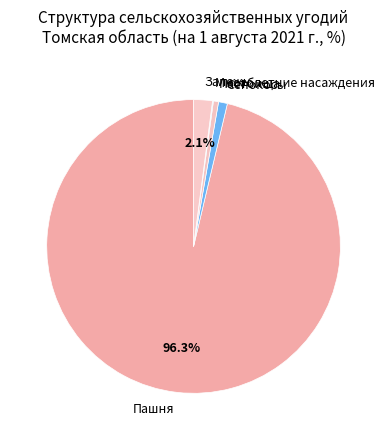

To the nearest percent, what percentage of the pie is Сенокосы?

1%